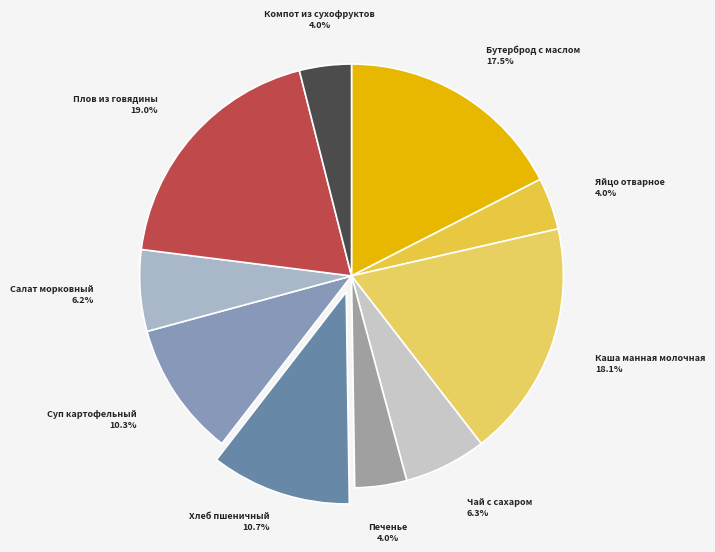

What portion of the pie excludes Салат морковный?

93.8%